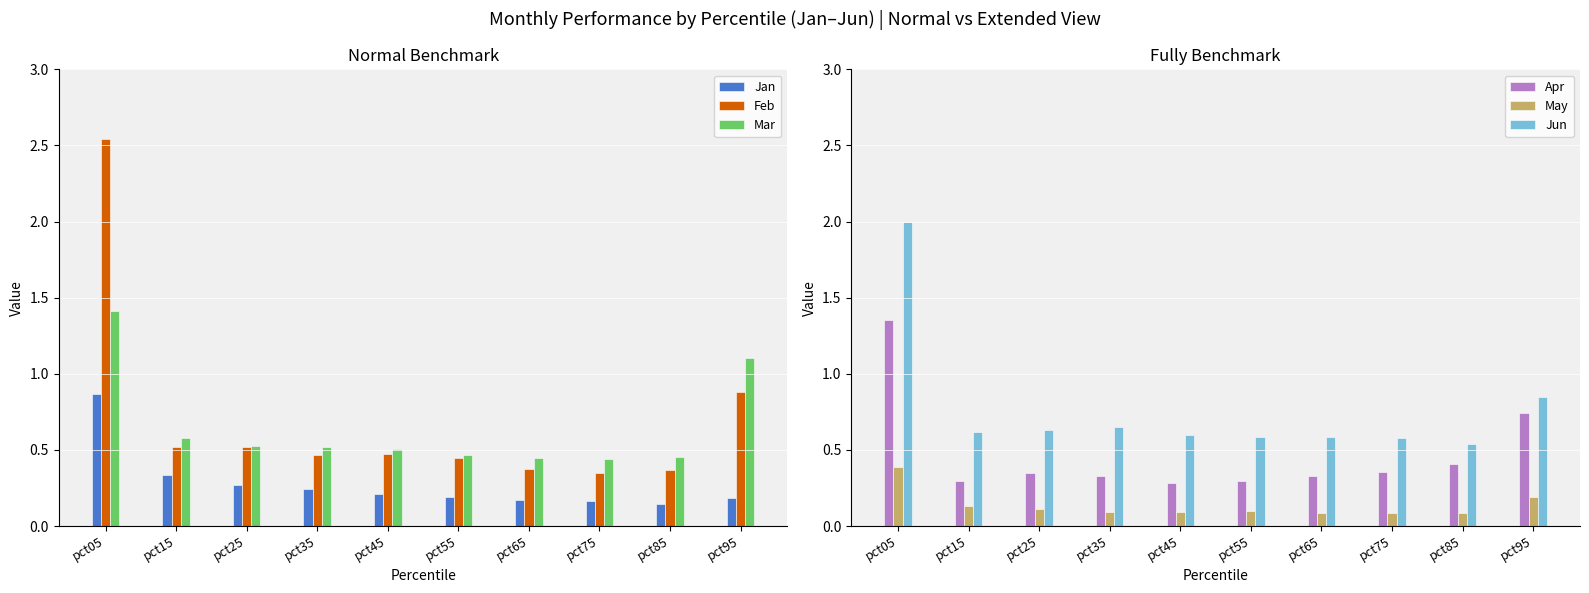

Which category has the lowest value across all series?

pct75